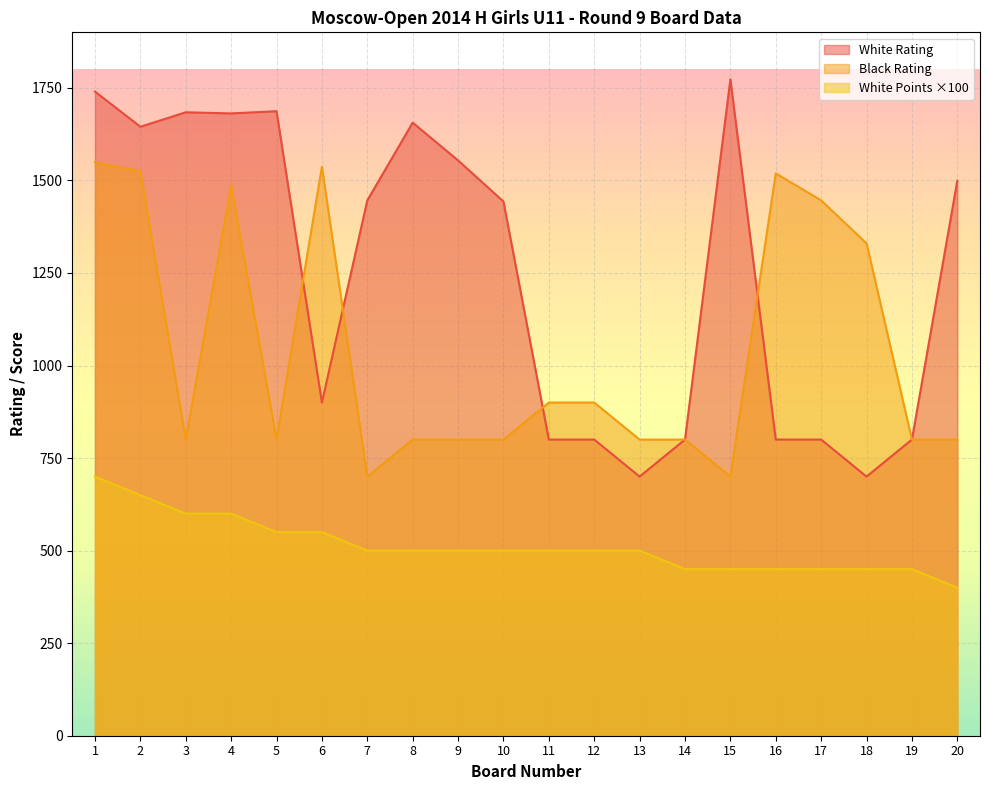

Which category has the lowest value across all series?

20